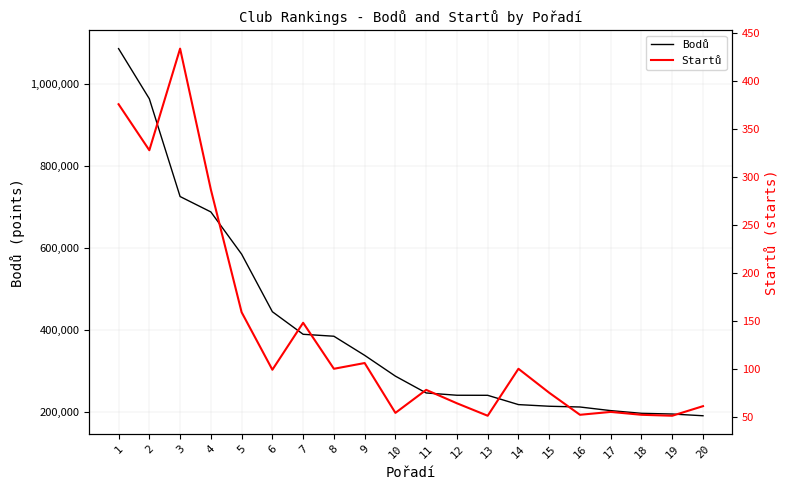

Reading left to right, list all the values displayed in this chart.

Bodů: 1086567	964162	725626	688044	585036	444470	389440	384680	338059	287287	246253	240654	240519	217837	213814	211990	203142	196569	194845	190627
Startů: 376	328	434	287	159	99	148	100	106	54	78	64	51	100	75	52	55	52	51	61